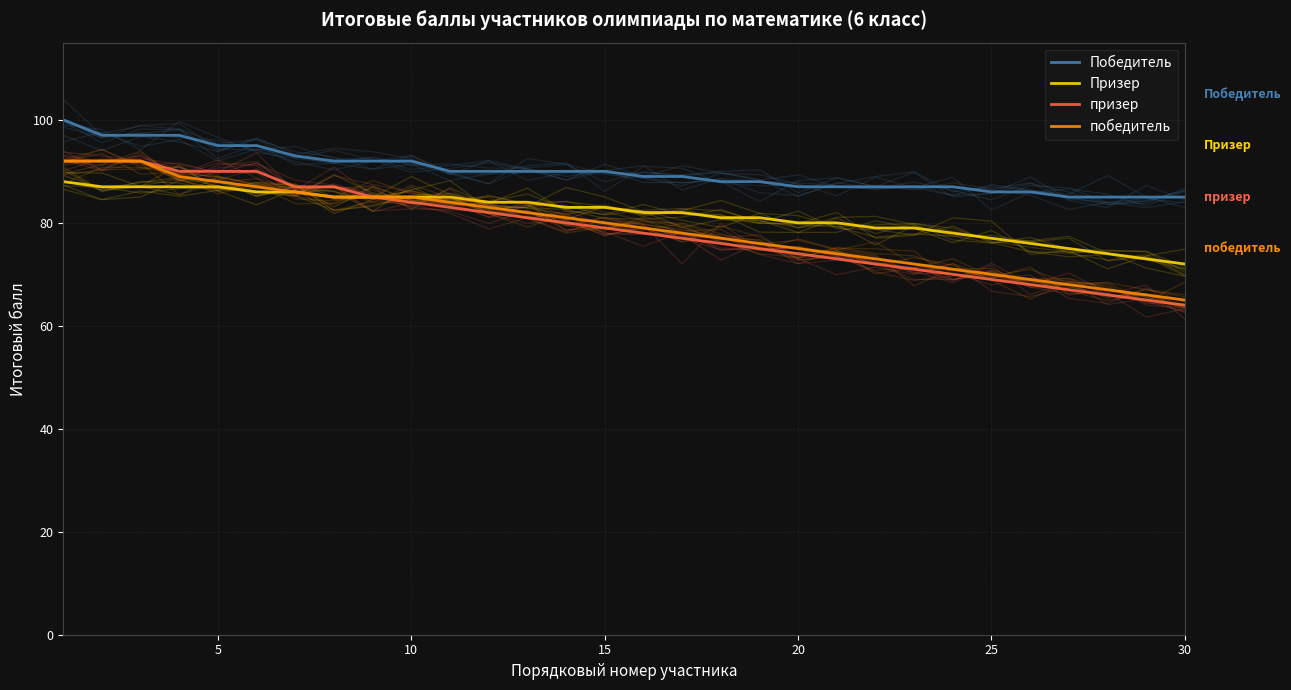

Read the Призер value at 23, to the nearest 5.

80